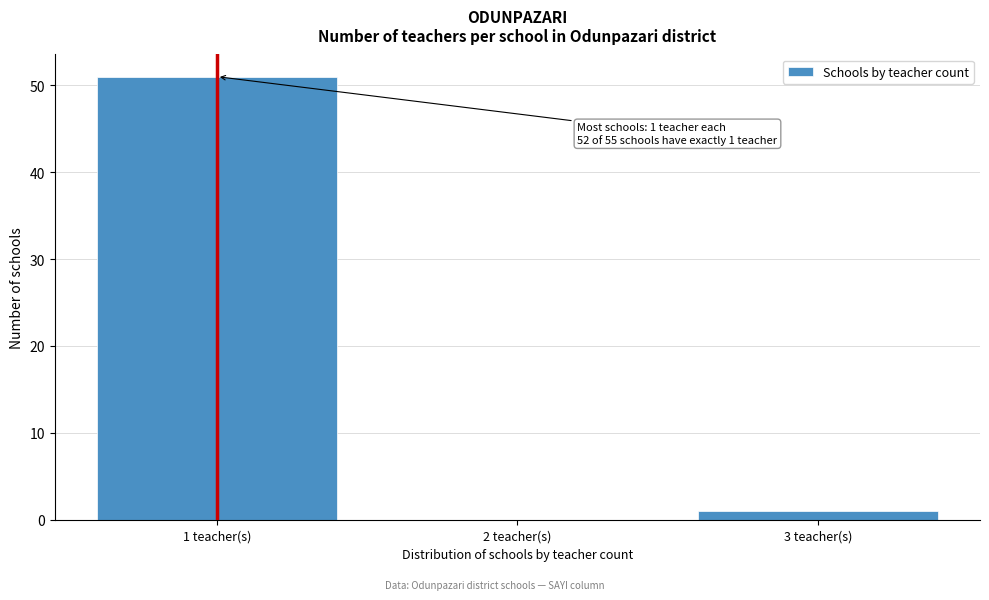

Reading left to right, extract all data points from this chart.

1 teacher(s)=51	2 teacher(s)=0	3 teacher(s)=1